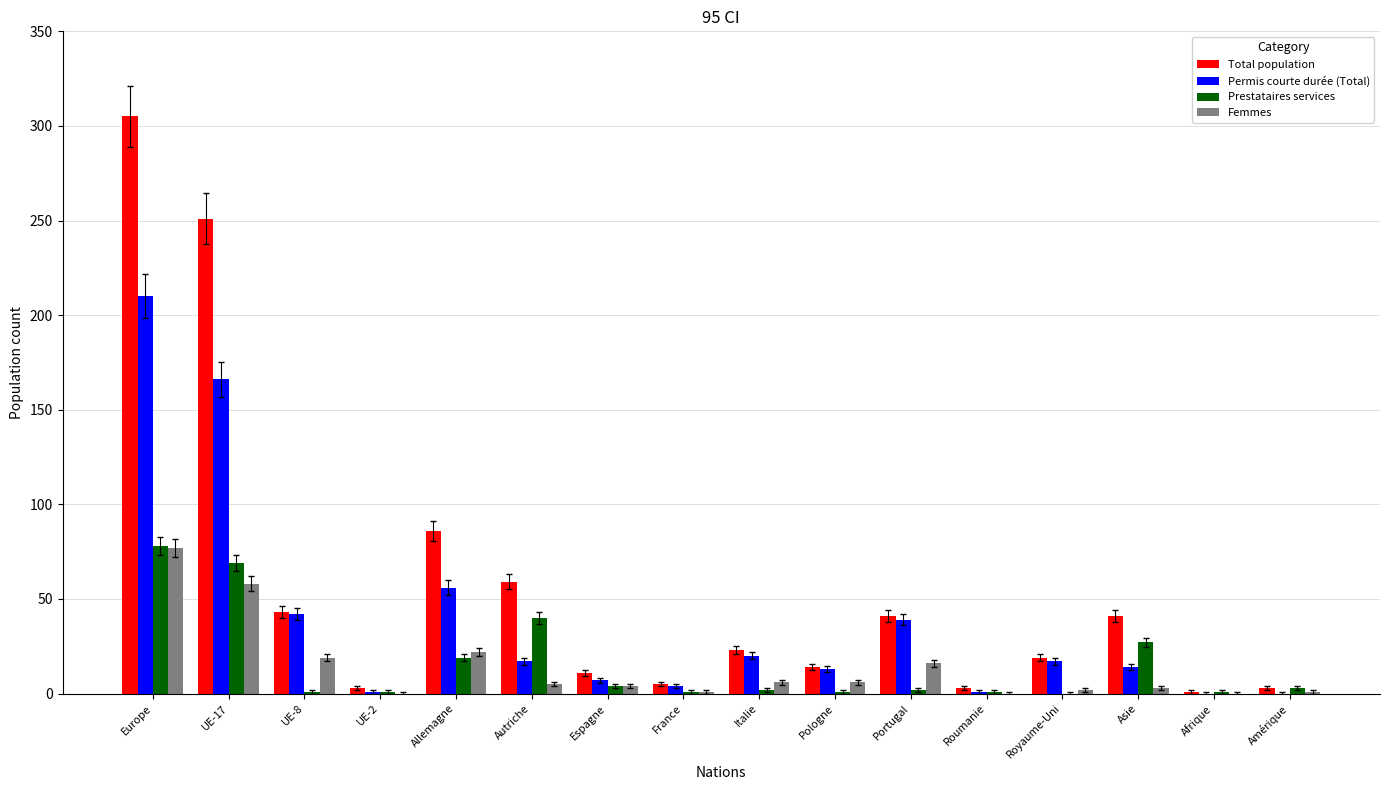

The Prestataires services series shows 30 at Allemagne. True or false?

False